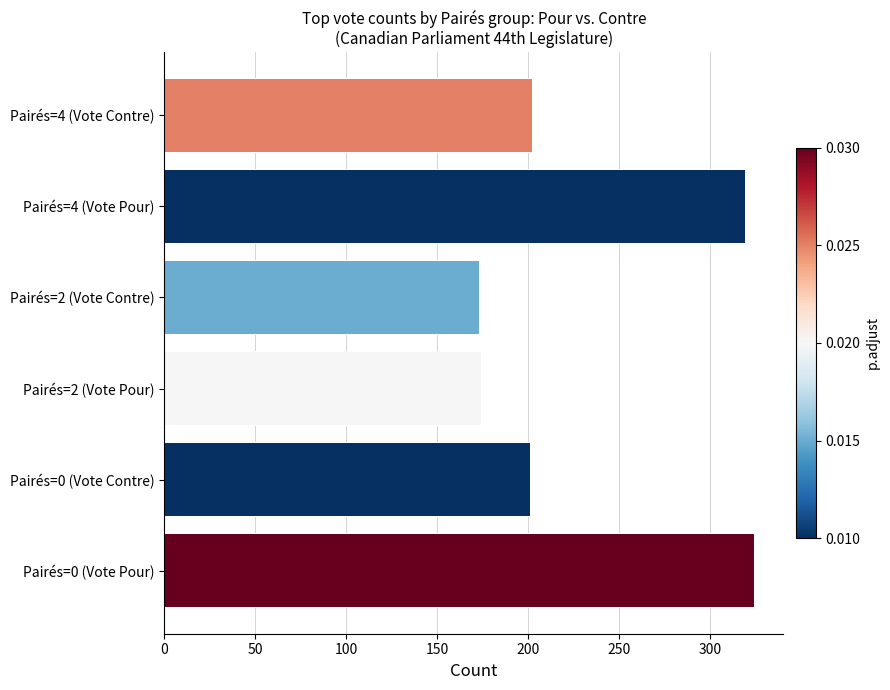

How many data points does each series have?

6